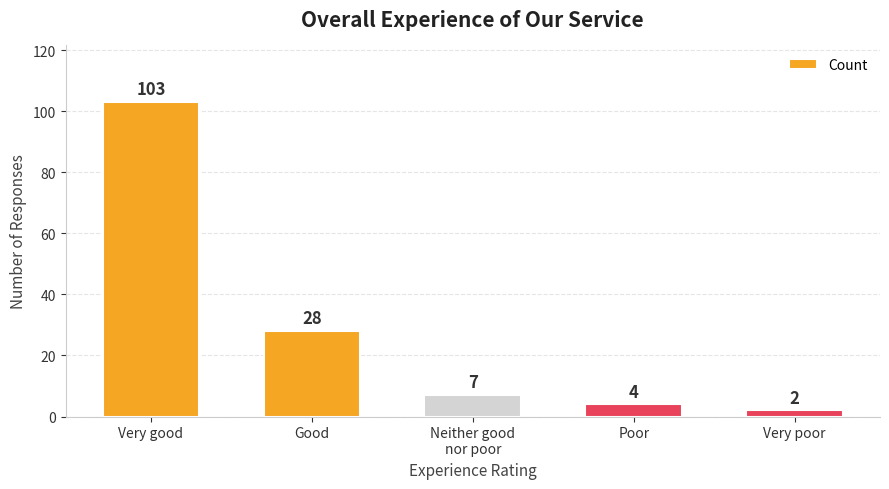

What is the change in value from Poor to Very poor?

-2